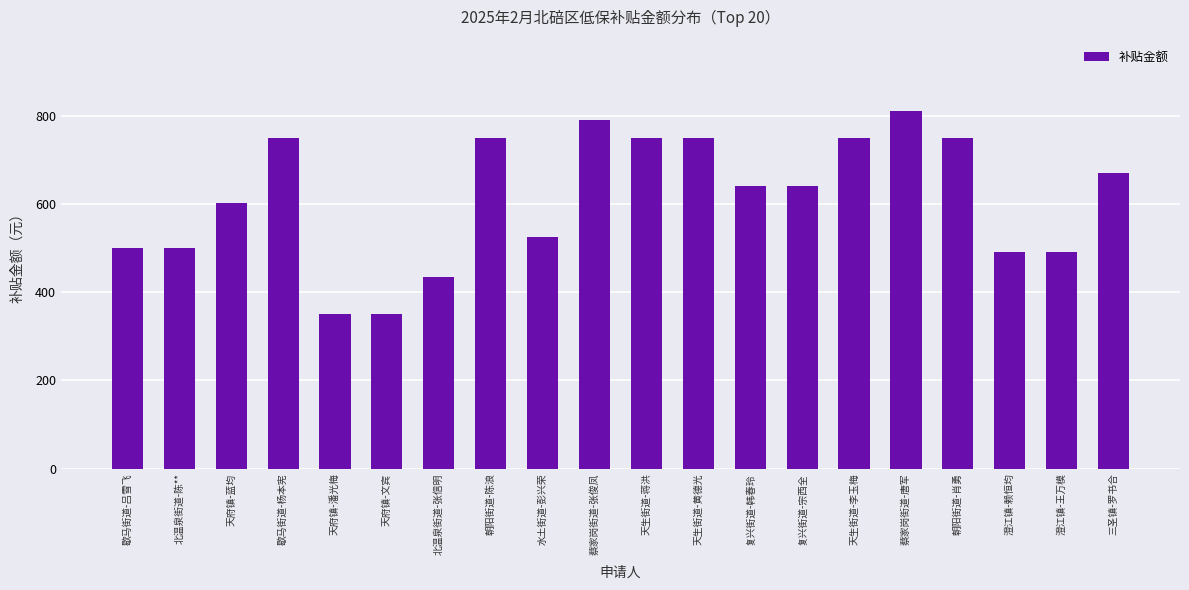

Reading left to right, what are all the values shown in this chart?

500	500	601	750	350	350	434	750	526	790	750	750	640	640	750	810	750	491	491	670